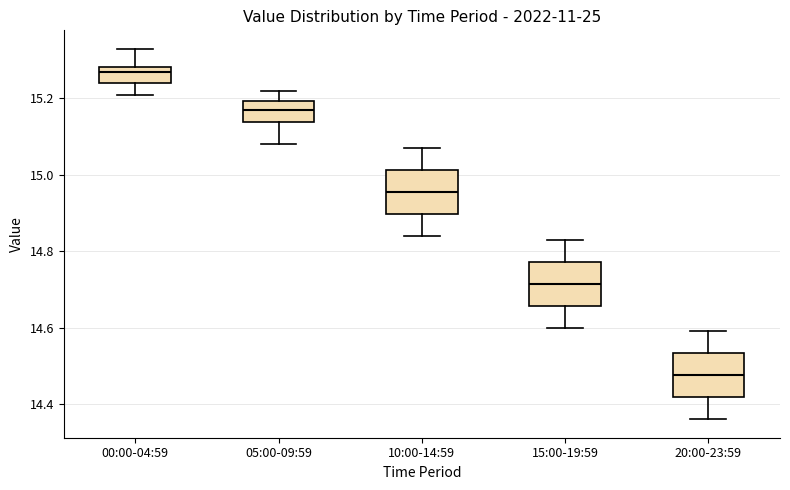

Reading left to right, read every box against the y-axis: the position of its median line, the range the box covers, and the ends of its whiskers. The values are not printed on the chart, so give them approximately, as read against the axis.

00:00-04:59: median 15.28 (just below the box's upper edge), box 15.24 to 15.28, whiskers 15.22 to 15.34
05:00-09:59: median 15.18, box 15.14 to 15.20, whiskers 15.08 to 15.22
10:00-14:59: median 14.96, box 14.90 to 15.02, whiskers 14.84 to 15.08
15:00-19:59: median 14.72, box 14.66 to 14.78, whiskers 14.60 to 14.84
20:00-23:59: median 14.48, box 14.42 to 14.54, whiskers 14.36 to 14.60